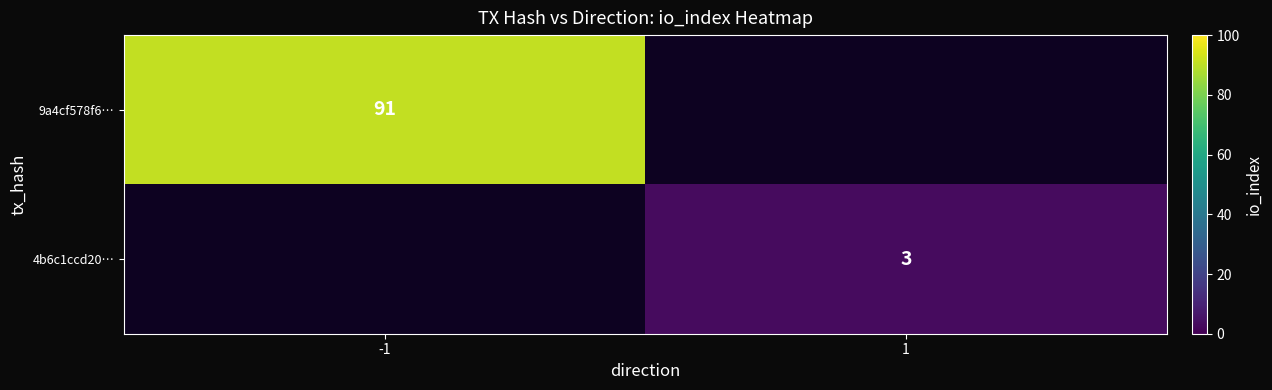

Is it true that 9a4cf578f6… equals 91 at -1?

True